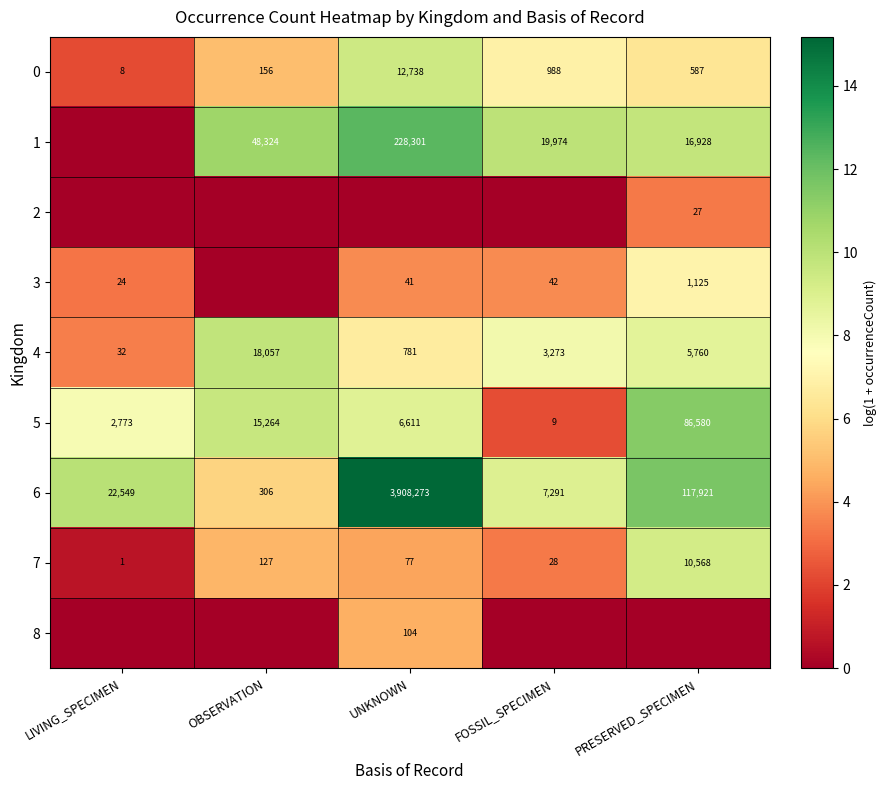

List the labels in order of 4 value, largest first.

OBSERVATION, PRESERVED_SPECIMEN, FOSSIL_SPECIMEN, UNKNOWN, LIVING_SPECIMEN